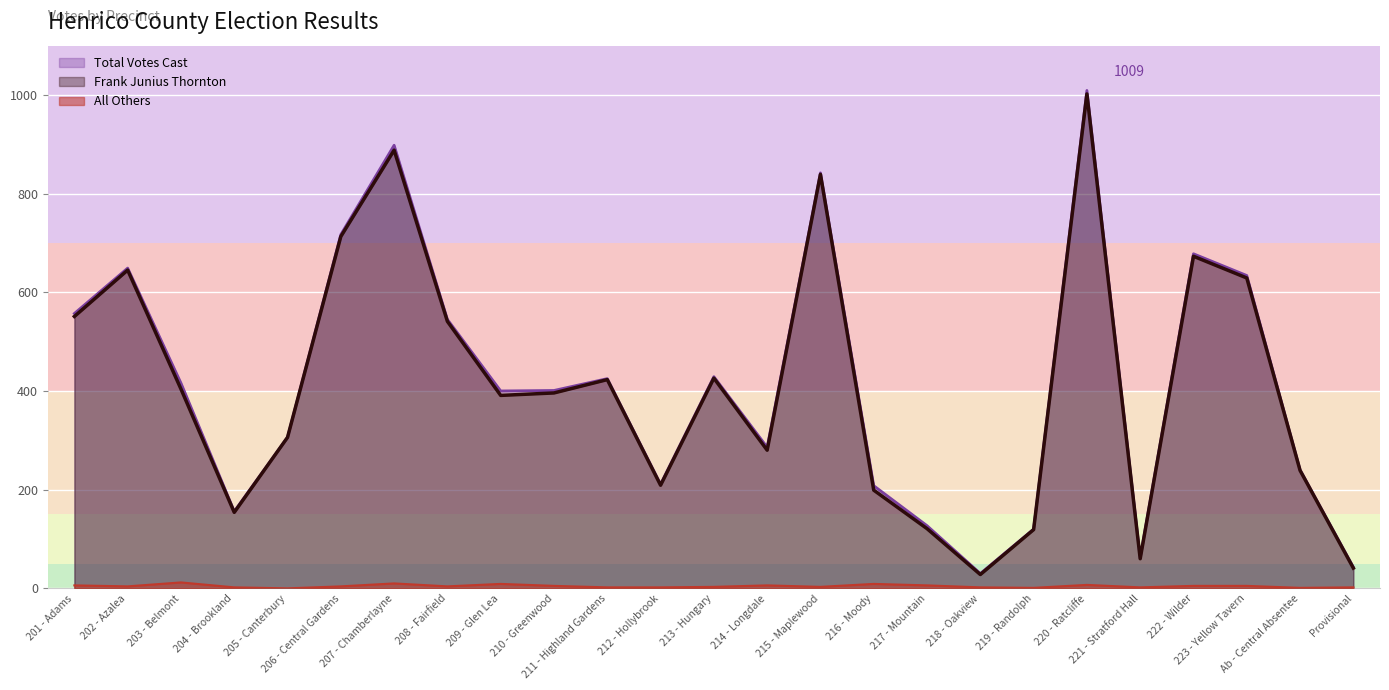

Is it true that Total Votes Cast equals 141 at 211 - Highland Gardens?

False